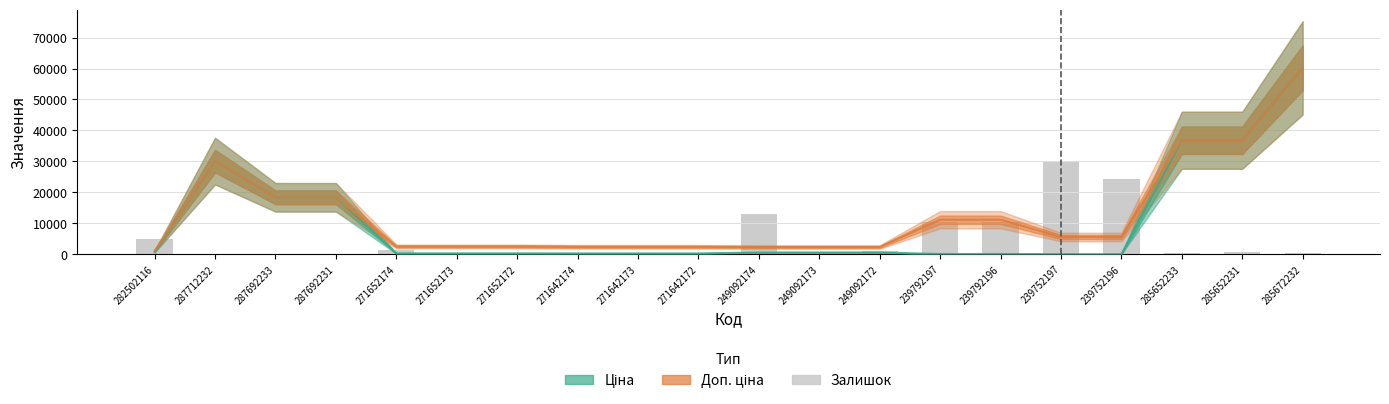

What position from the right is 285652233?

3